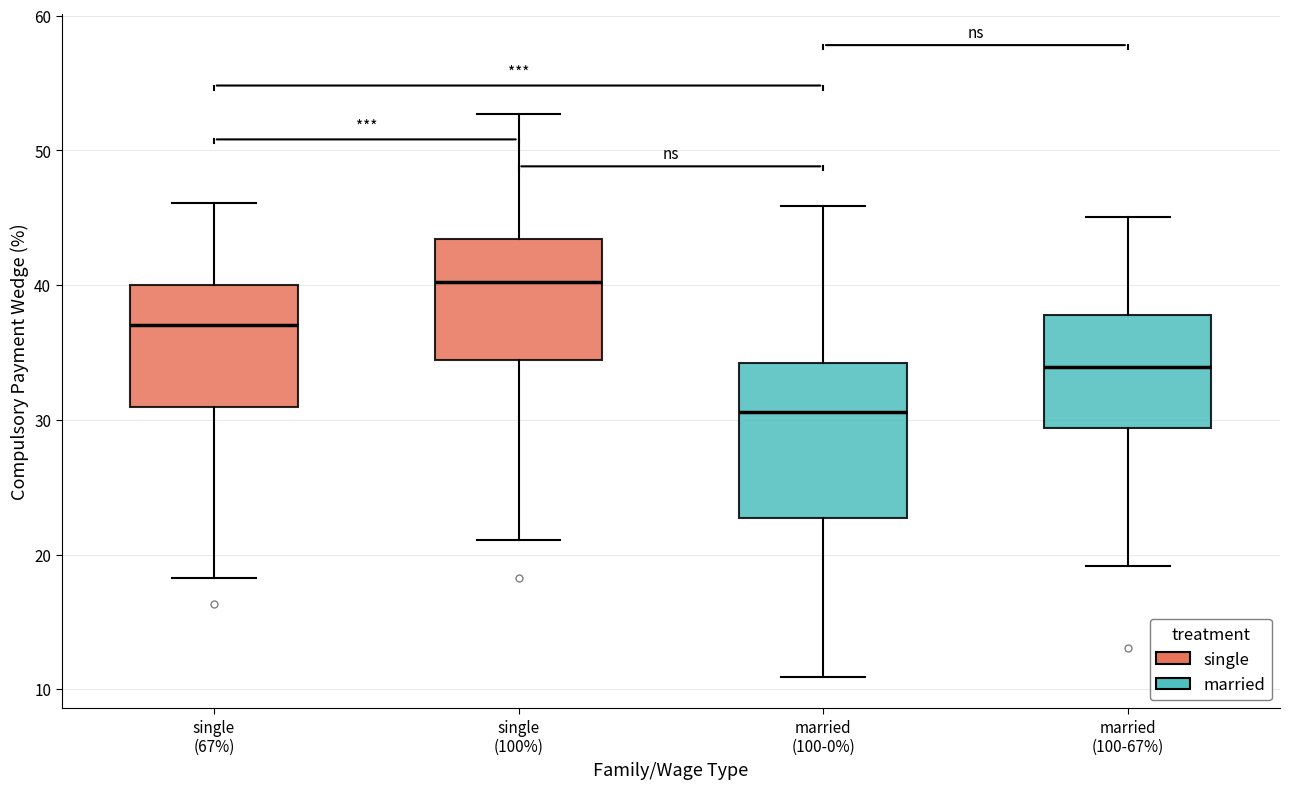

Reading left to right, transcribe this box plot: for each box, give where its median line is, the range the box spans, and where its two whiskers end, as read against the y-axis. The values are not printed on the chart, so give them approximately, as read against the axis.

single (67%): median 37, box 31 to 40, whiskers 18 to 46
single (100%): median 40, box 34 to 43, whiskers 21 to 53
married (100-0%): median 31, box 23 to 34, whiskers 11 to 46
married (100-67%): median 34, box 29 to 38, whiskers 19 to 45